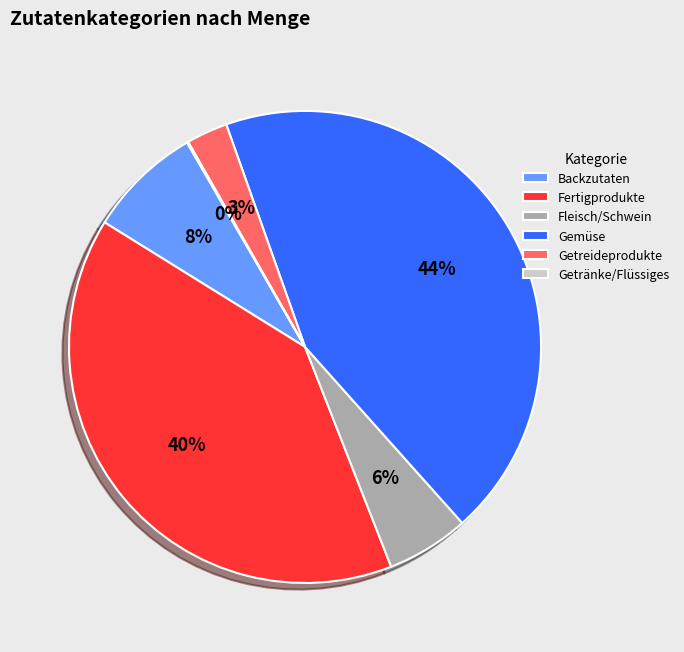

To the nearest percent, what is the difference between the largest and smallest slice percentages?

44%